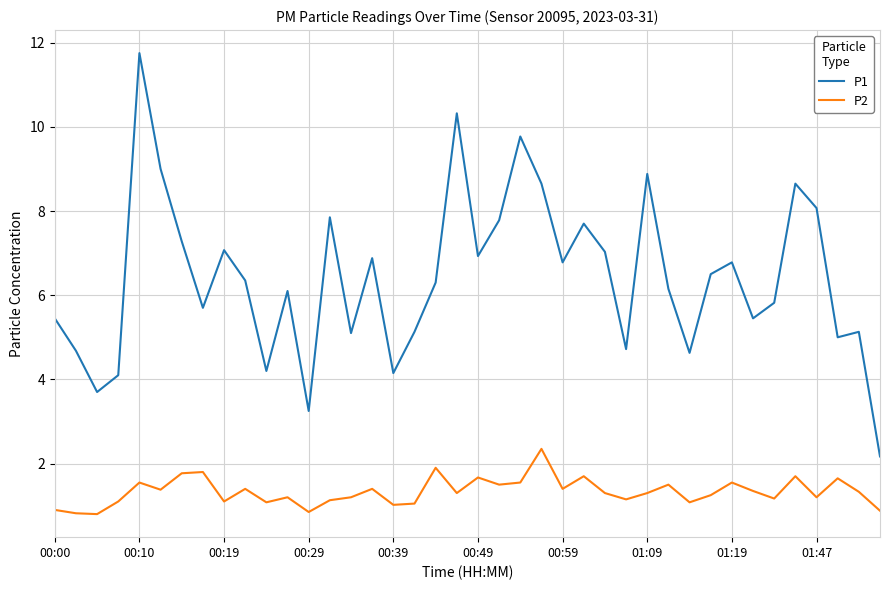

How many values in the P1 series exceed 6?

23